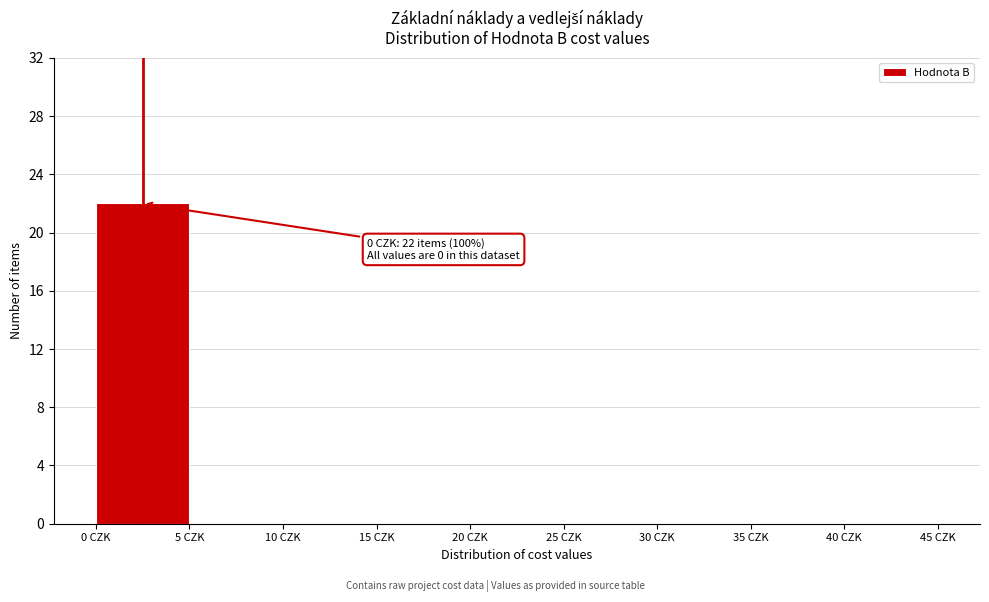

Which range on the x-axis has the tallest bar?

0 to 5